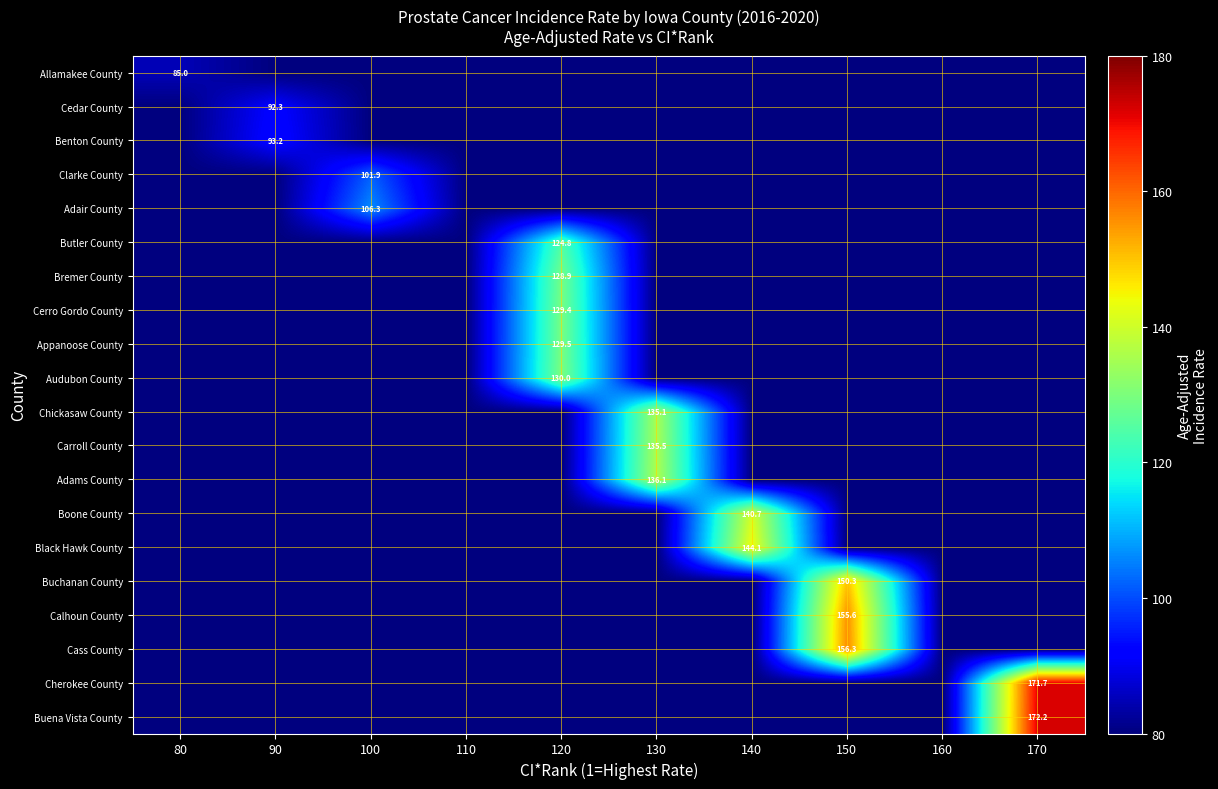

Is it true that Appanoose County equals 129.5 at 120?

True